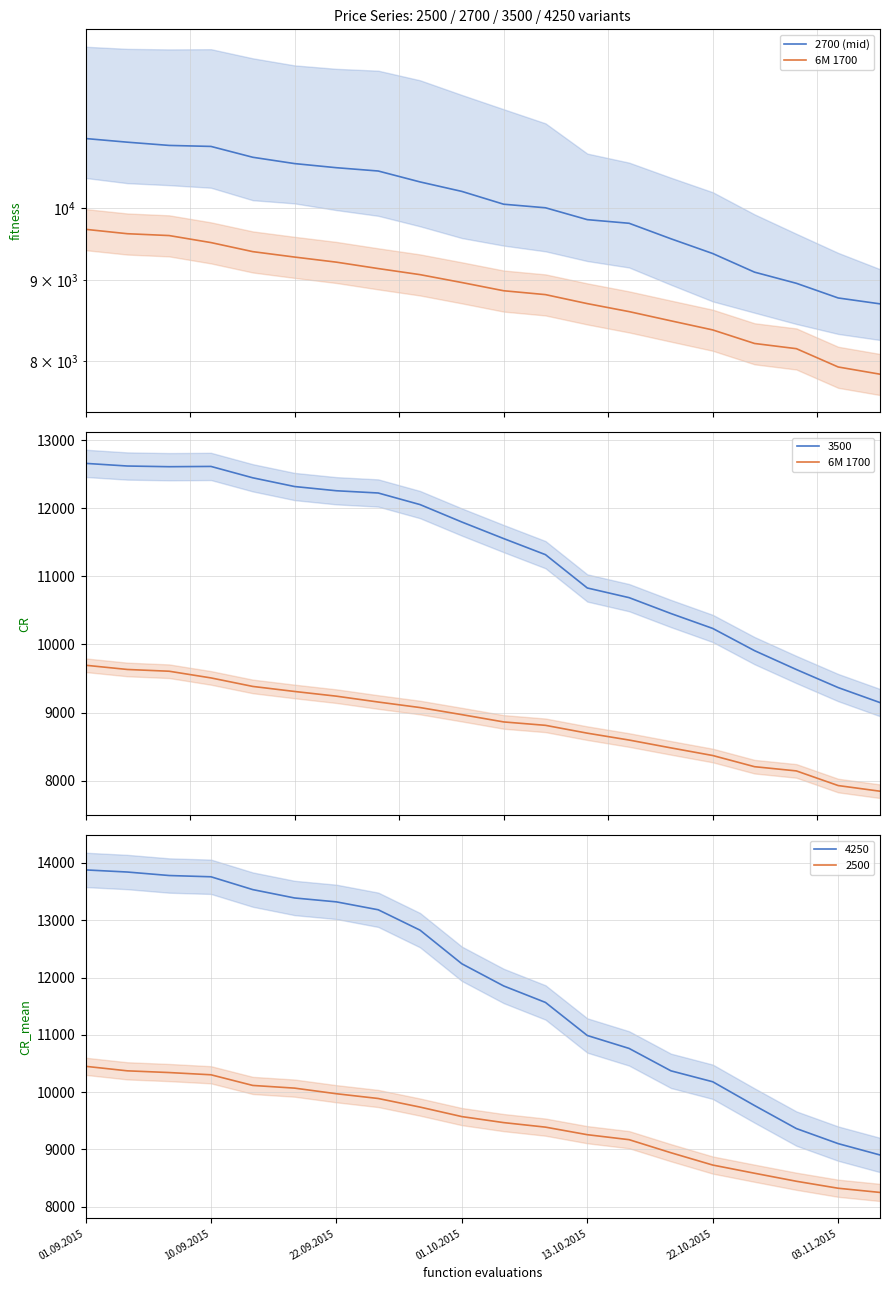

True or false: 2500 and 4250 intersect in this chart.

False